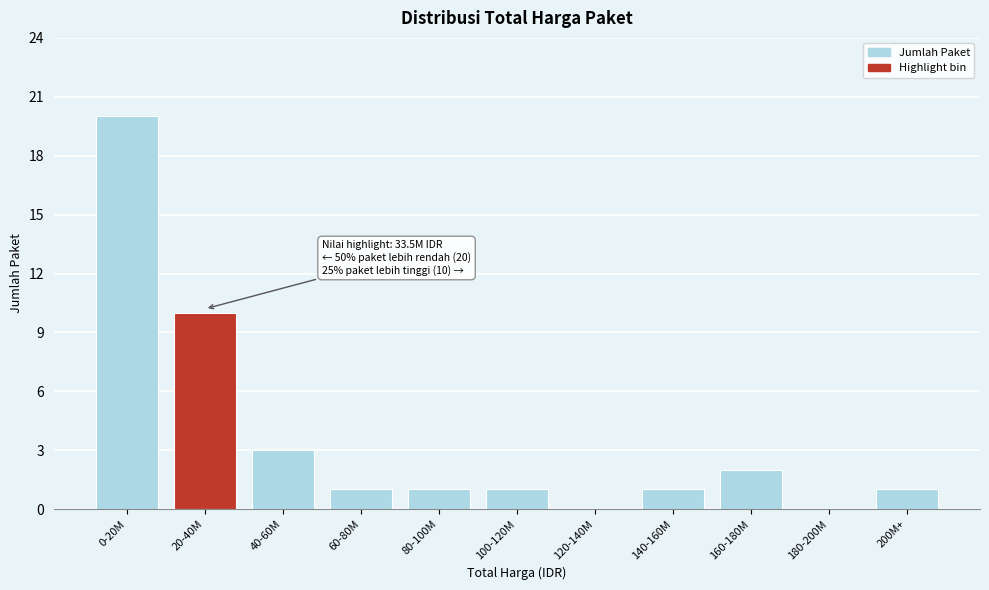

Reading left to right, what are all the values shown in this chart?

0-20M=20	20-40M=10	40-60M=3	60-80M=1	80-100M=1	100-120M=1	120-140M=0	140-160M=1	160-180M=2	180-200M=0	200M+=1